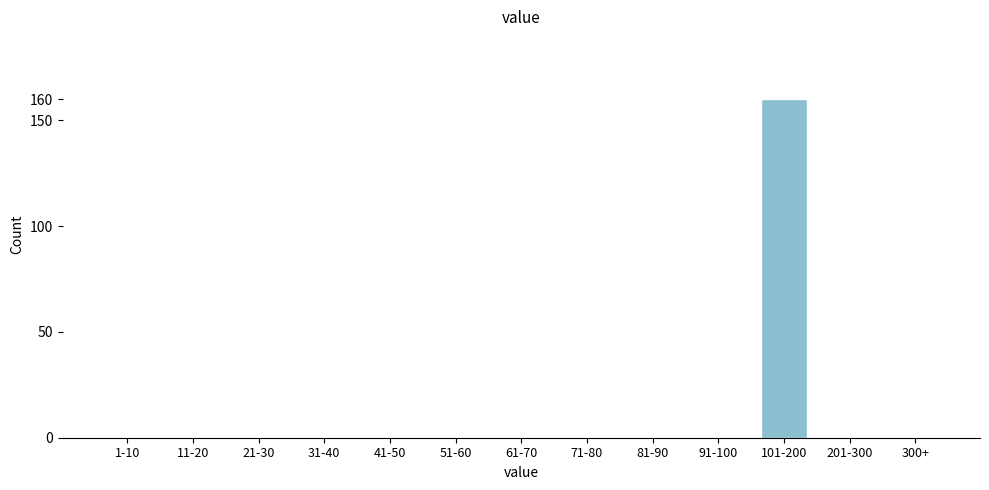

Reading right to left, transcribe all the data shown in this chart.

300+=0	201-300=0	101-200=160	91-100=0	81-90=0	71-80=0	61-70=0	51-60=0	41-50=0	31-40=0	21-30=0	11-20=0	1-10=0